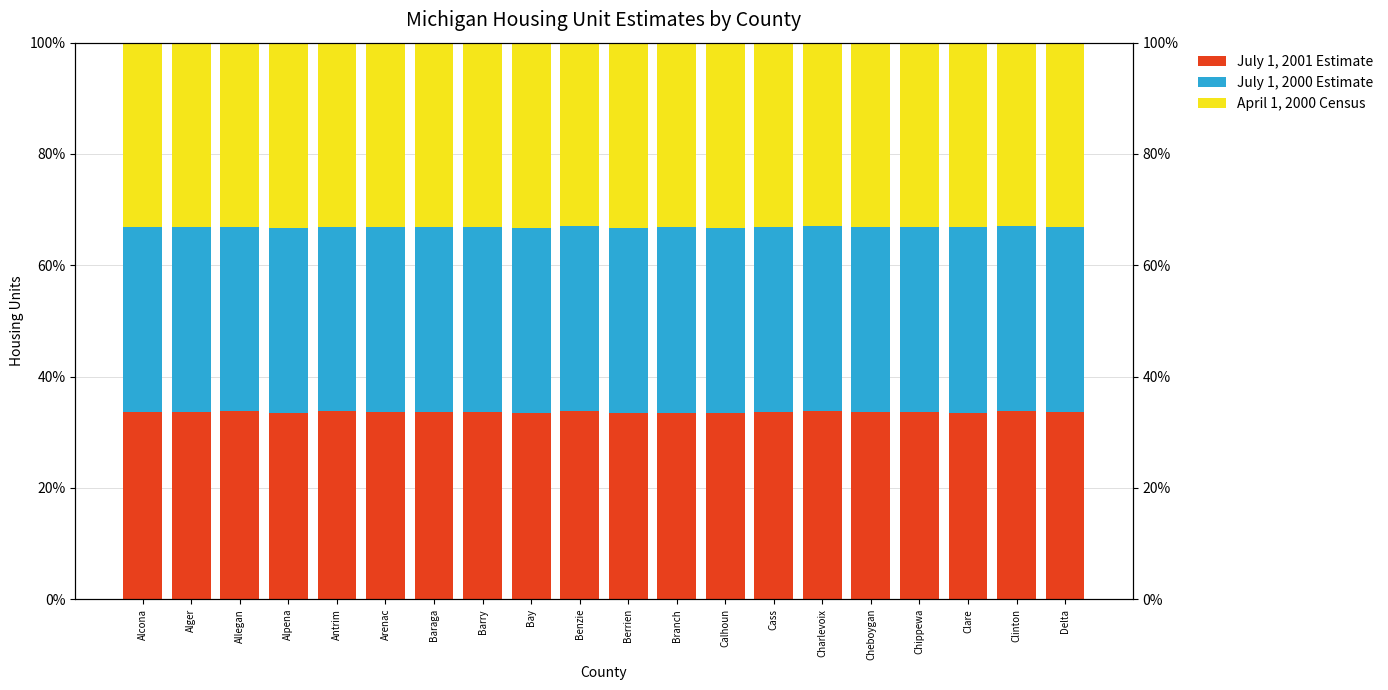

What is the sum of the July 1, 2001 Estimate values at Chippewa and Cass?

67.3